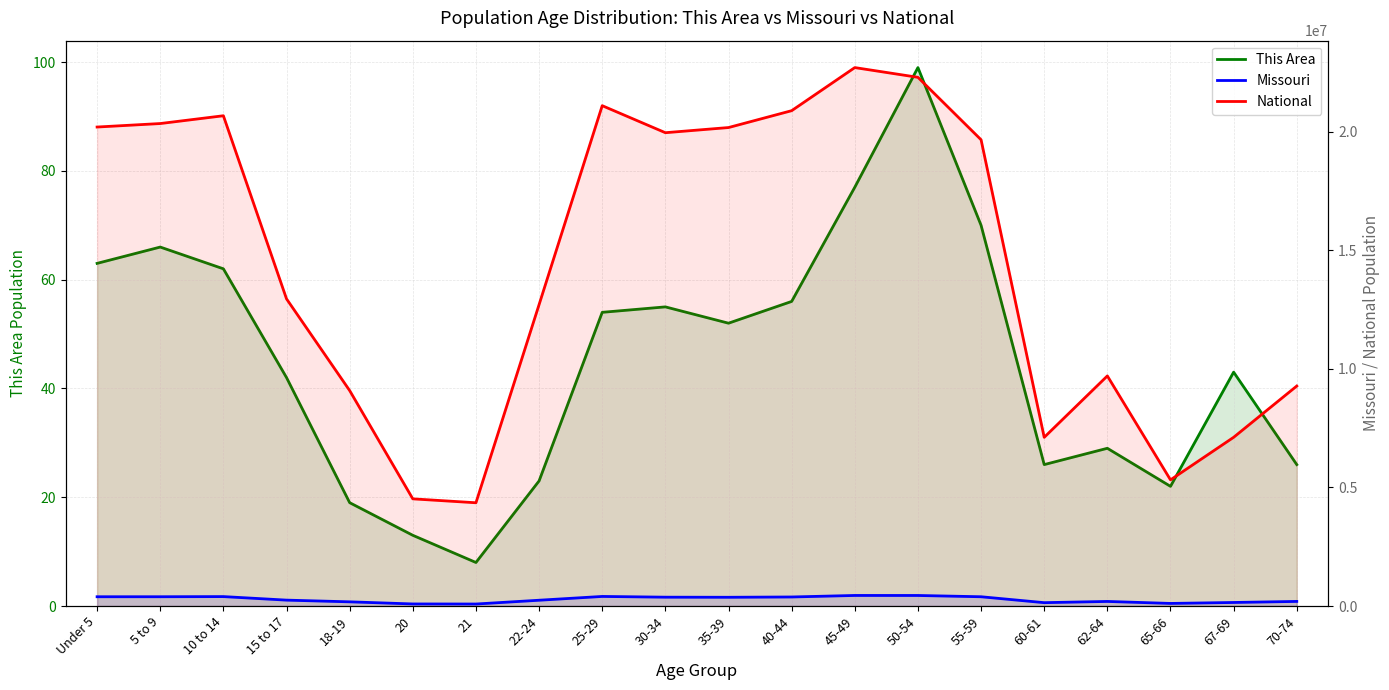

Does the chart have visible grid lines?

Yes